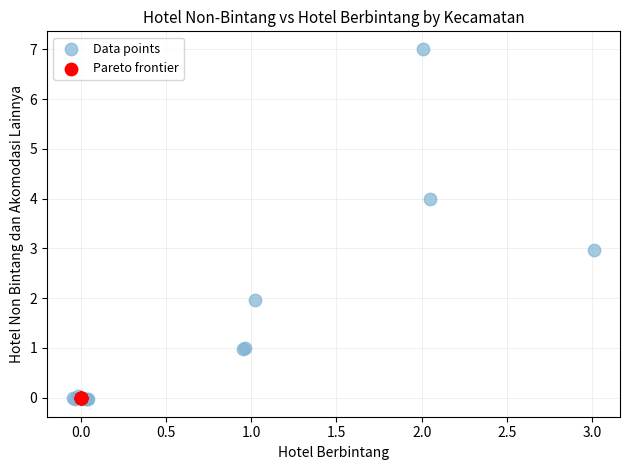

Which series contains the highest Y value?

Data points